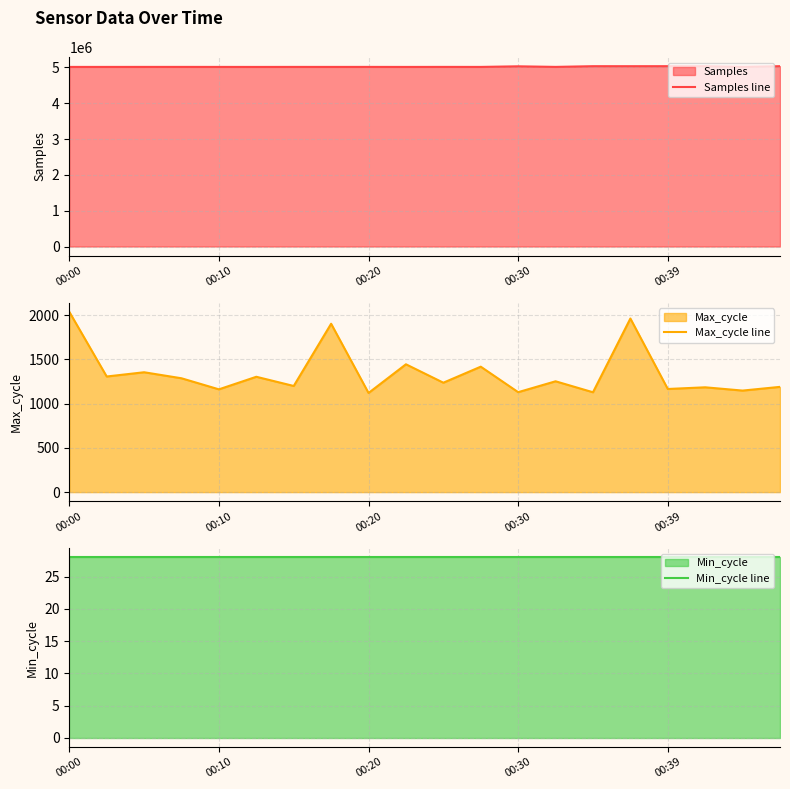

What is the lowest value of the Samples line series?

5014090